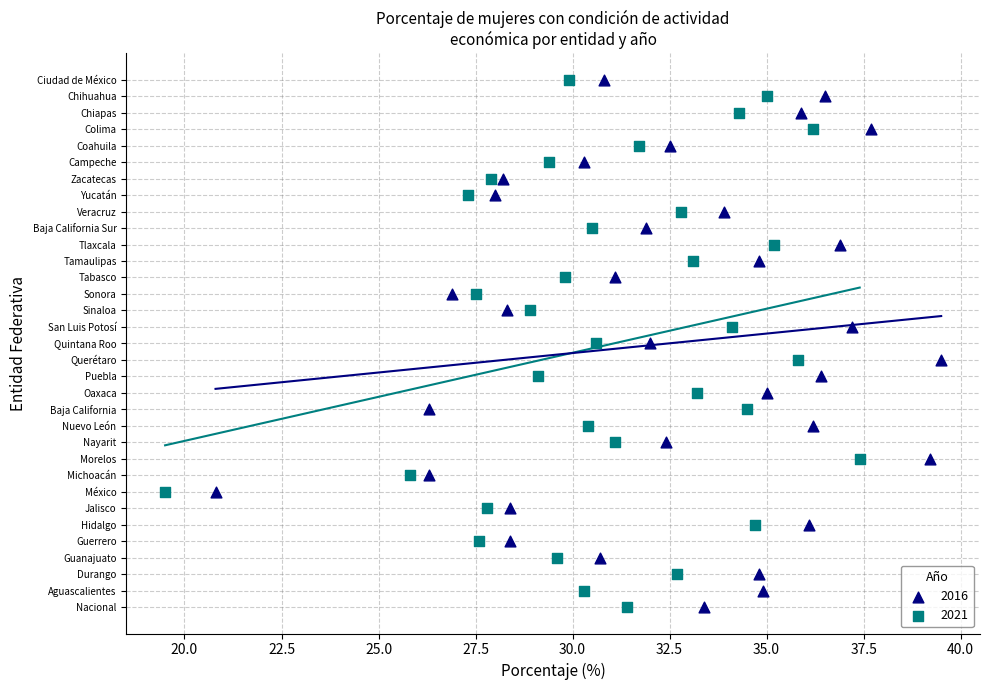

What are all the series names shown in the legend?

2016, 2021